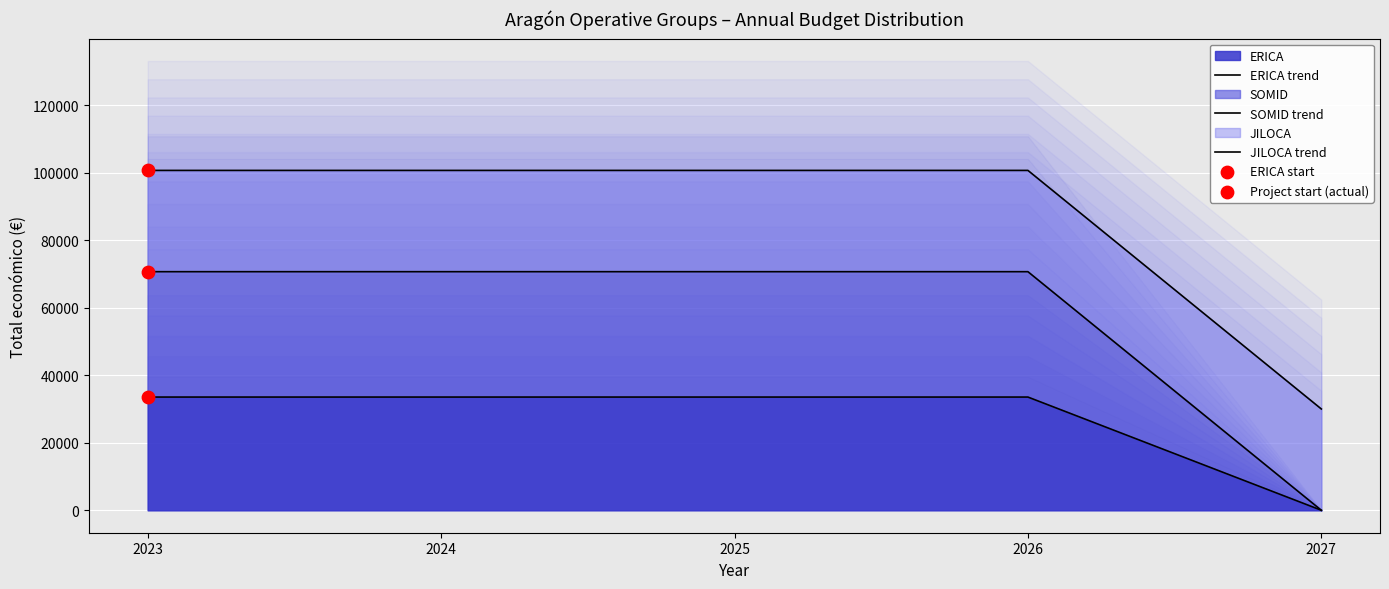

What is the total value across all series at 2026?

204851.0